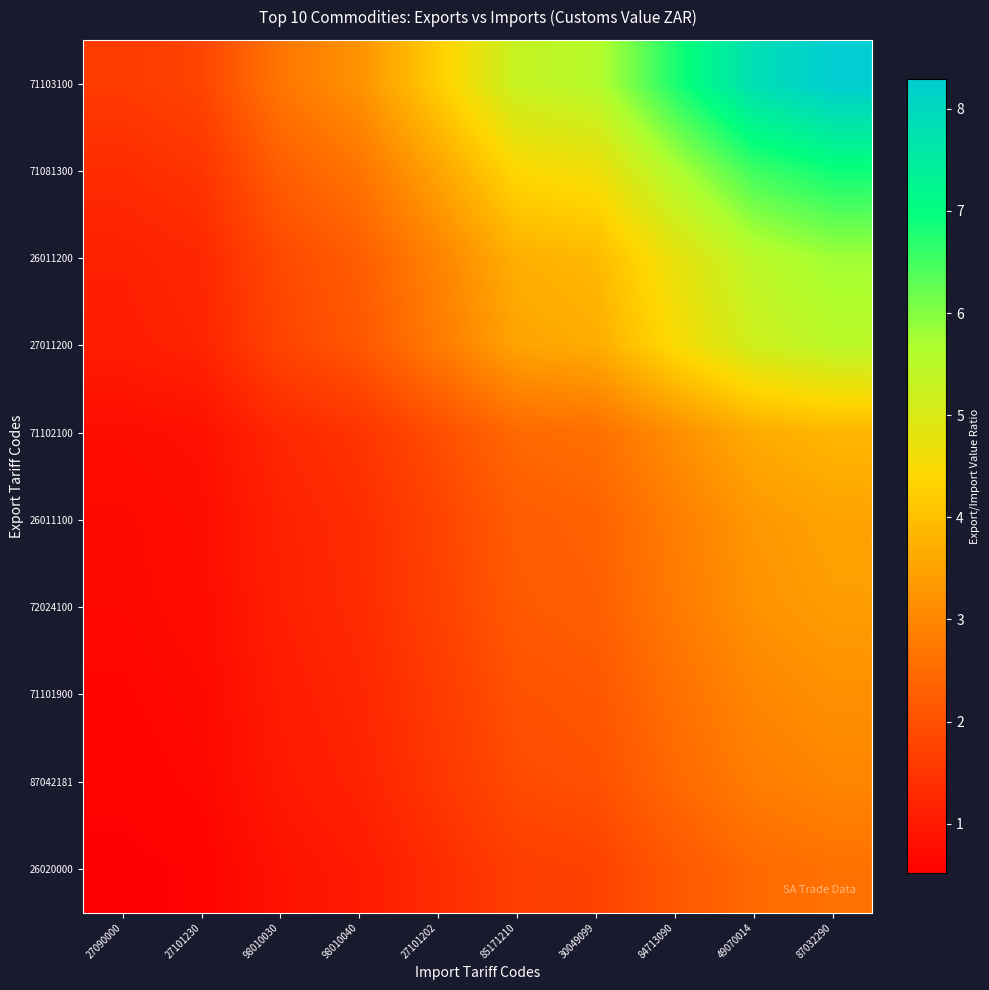

Reading left to right, transcribe all the data shown in this chart.

71103100: 27090000=1.6	27101230=1.8	98010030=2.7	98010040=3.2	27101202=4.2	85171210=5.3	30049099=5.6	84713090=6.8	49070014=7.8	87032290=8.3
71081300: 27090000=1.3	27101230=1.5	98010030=2.3	98010040=2.7	27101202=3.5	85171210=4.4	30049099=4.6	84713090=5.7	49070014=6.5	87032290=6.9
26011200: 27090000=1.1	27101230=1.3	98010030=1.9	98010040=2.3	27101202=3.0	85171210=3.7	30049099=3.9	84713090=4.7	49070014=5.5	87032290=5.8
27011200: 27090000=1.1	27101230=1.2	98010030=1.8	98010040=2.1	27101202=2.8	85171210=3.5	30049099=3.7	84713090=4.5	49070014=5.2	87032290=5.5
71102100: 27090000=0.8	27101230=0.8	98010030=1.3	98010040=1.5	27101202=2.0	85171210=2.5	30049099=2.6	84713090=3.2	49070014=3.6	87032290=3.8
26011100: 27090000=0.7	27101230=0.8	98010030=1.1	98010040=1.4	27101202=1.8	85171210=2.2	30049099=2.3	84713090=2.9	49070014=3.3	87032290=3.5
72024100: 27090000=0.7	27101230=0.7	98010030=1.1	98010040=1.3	27101202=1.7	85171210=2.2	30049099=2.3	84713090=2.8	49070014=3.2	87032290=3.4
71101900: 27090000=0.6	27101230=0.7	98010030=1.0	98010040=1.2	27101202=1.6	85171210=2.0	30049099=2.1	84713090=2.6	49070014=3.0	87032290=3.2
87042181: 27090000=0.6	27101230=0.7	98010030=1.0	98010040=1.2	27101202=1.5	85171210=1.9	30049099=2.0	84713090=2.5	49070014=2.8	87032290=3.0
26020000: 27090000=0.5	27101230=0.6	98010030=0.9	98010040=1.0	27101202=1.3	85171210=1.7	30049099=1.8	84713090=2.1	49070014=2.5	87032290=2.6